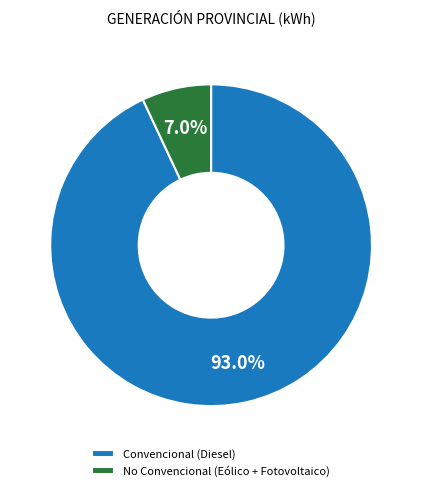

Is Convencional (Diesel) the majority of the pie?

Yes